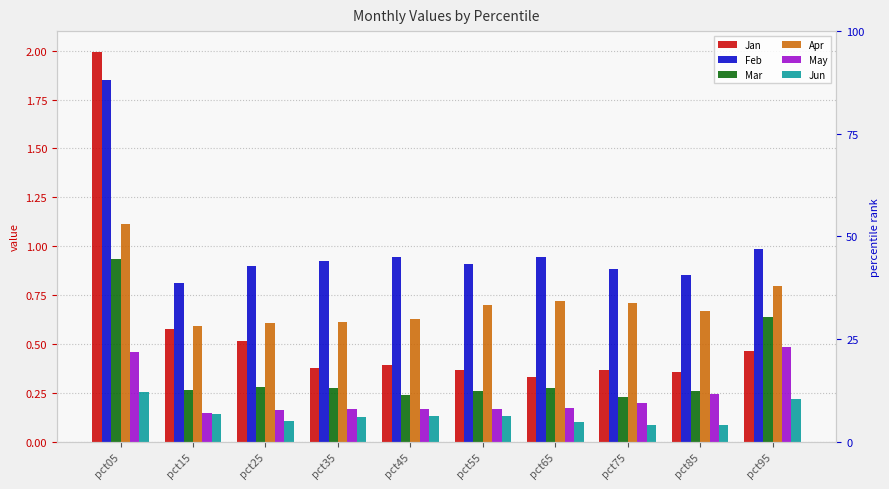

What is the sum of the May values at pct05 and pct65?

0.6